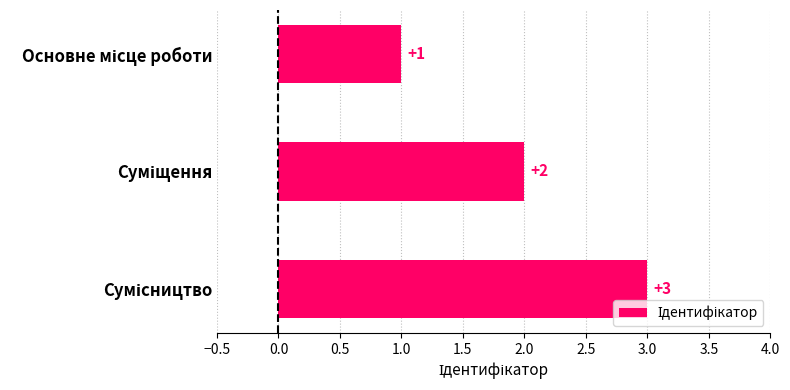

What is the value of the 3rd bar from the top?

3